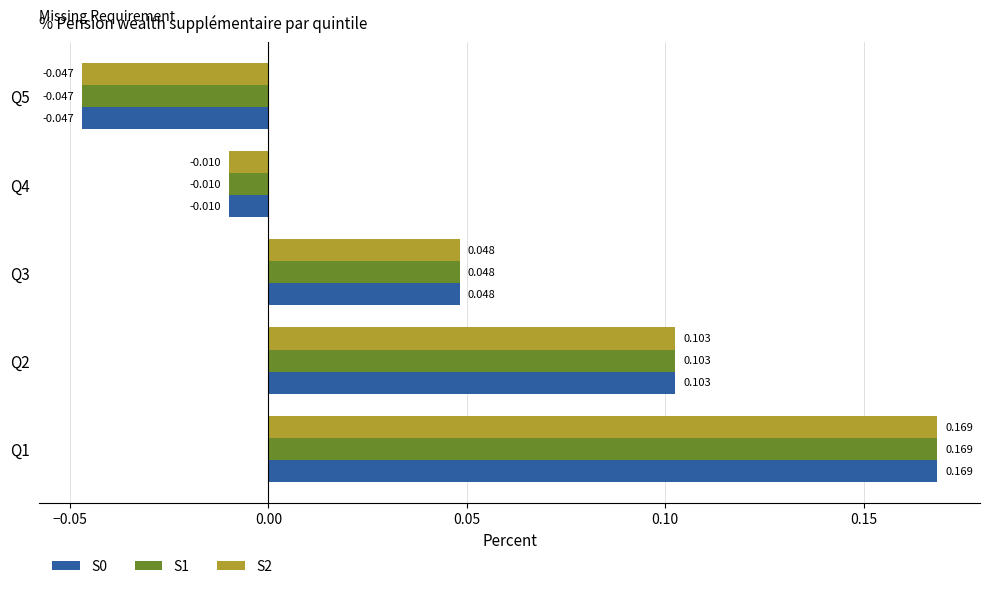

Is the value of S1 at Q1 greater than the value of S0 at Q2?

Yes